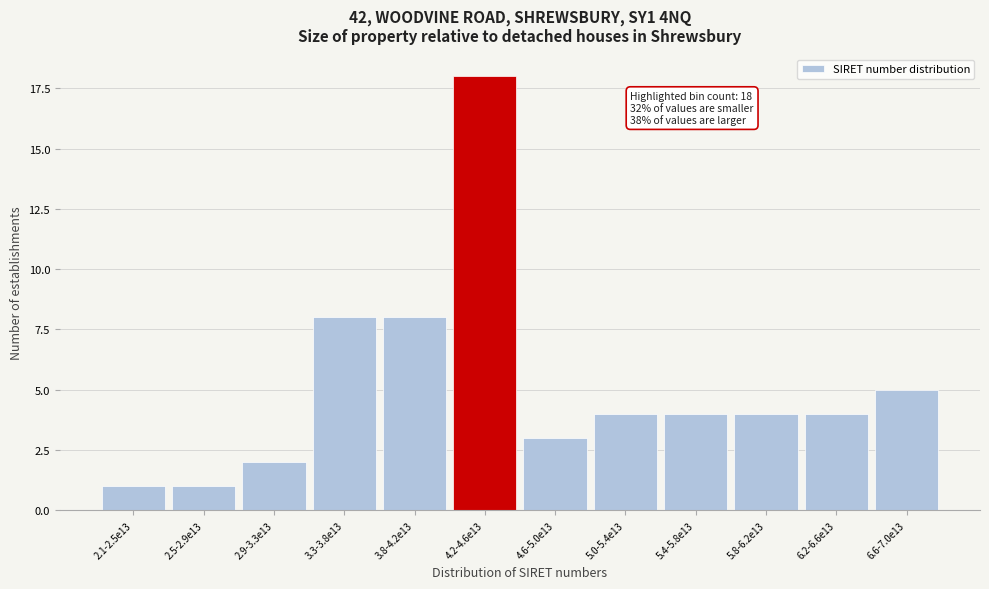

Reading left to right, extract all data points from this chart.

1	1	2	8	8	18	3	4	4	4	4	5